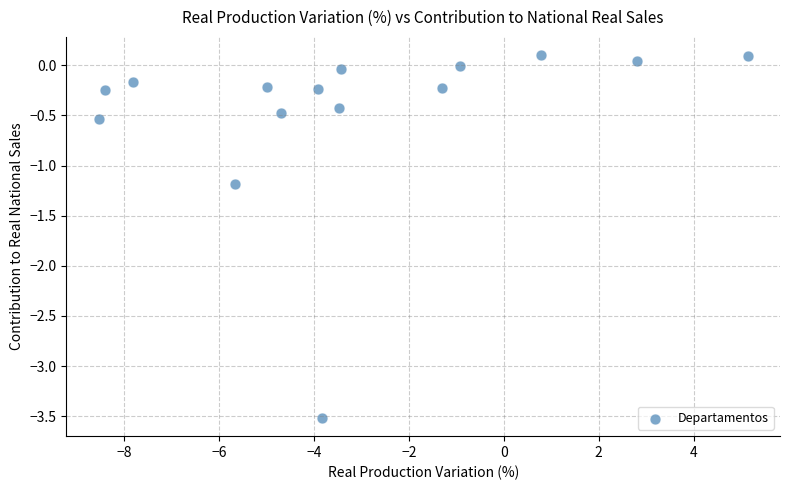

What is the range of Y values (max minus min)?

3.6